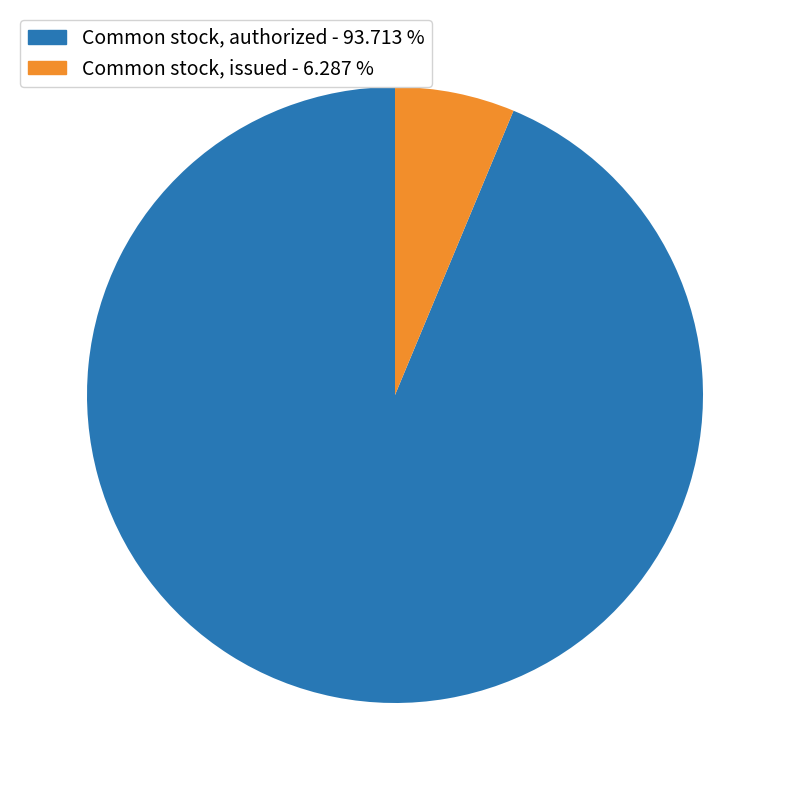

How many segments does this pie chart have?

2